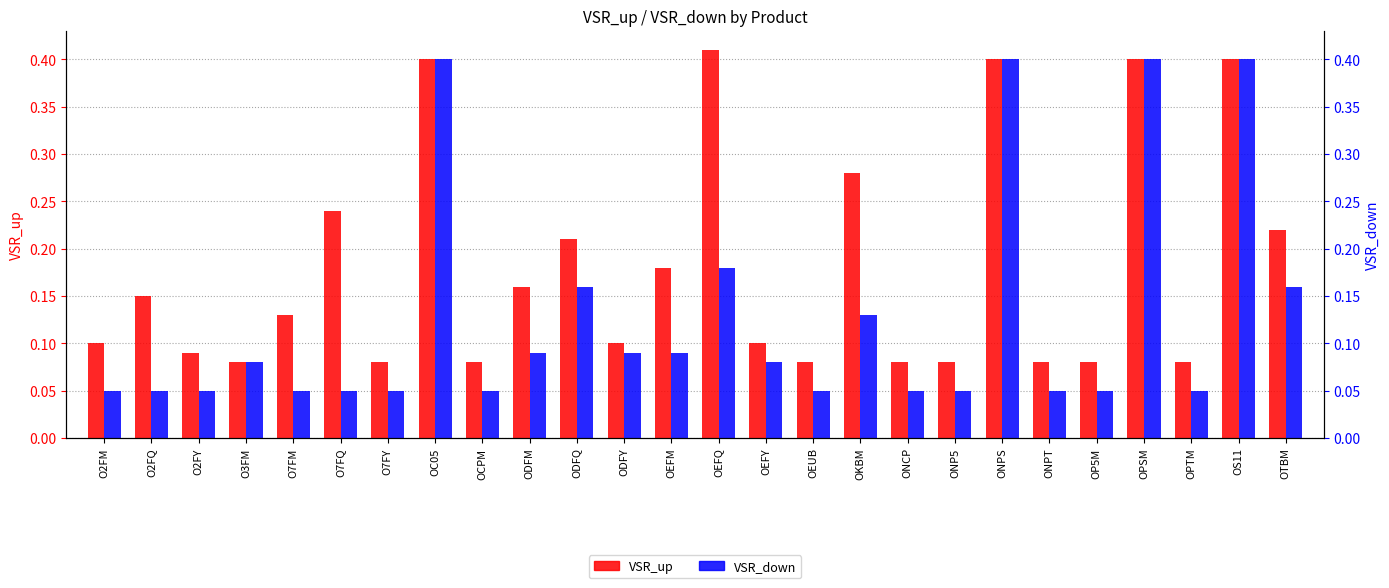

What is the total value across all series at O2FM?

0.2